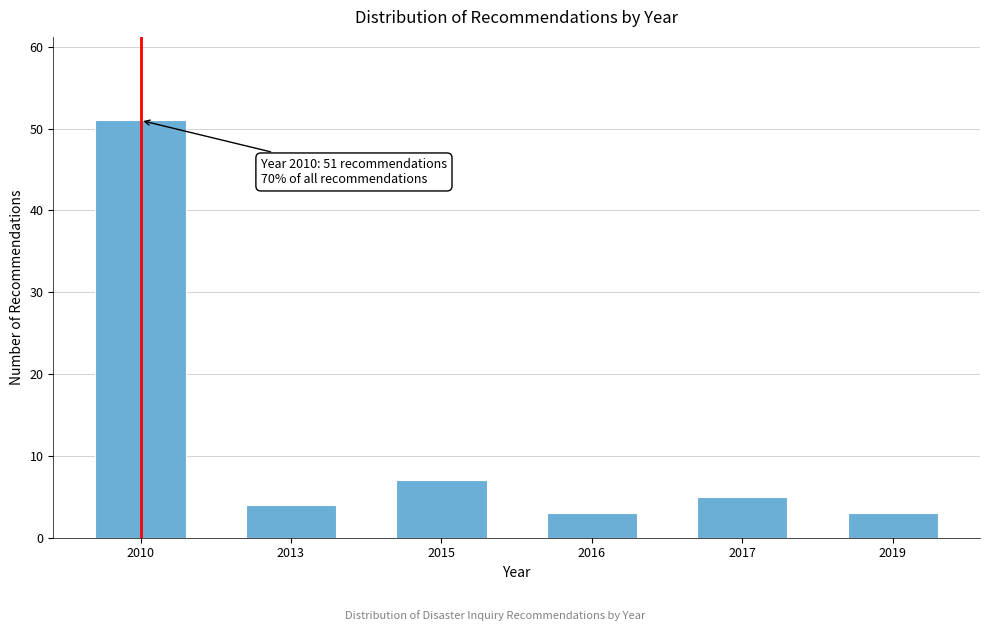

Reading left to right, extract all data points from this chart.

51	4	7	3	5	3